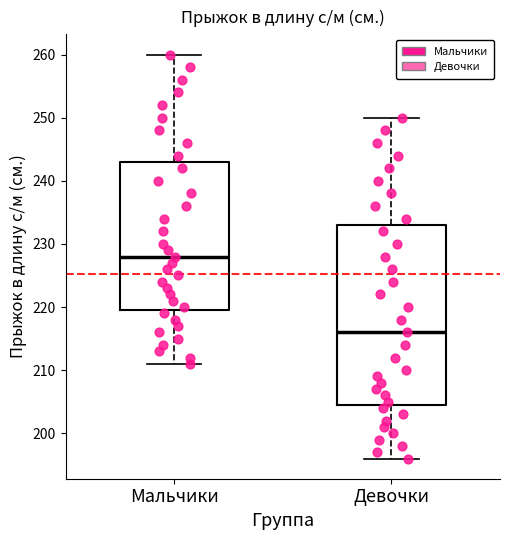

Reading left to right, transcribe this box plot: for each box, give where its median line is, the range the box spans, and where its two whiskers end, as read against the y-axis. The values are not printed on the chart, so give them approximately, as read against the axis.

Мальчики: median 228, box 220 to 243, whiskers 211 to 260
Девочки: median 216, box 205 to 233, whiskers 196 to 250